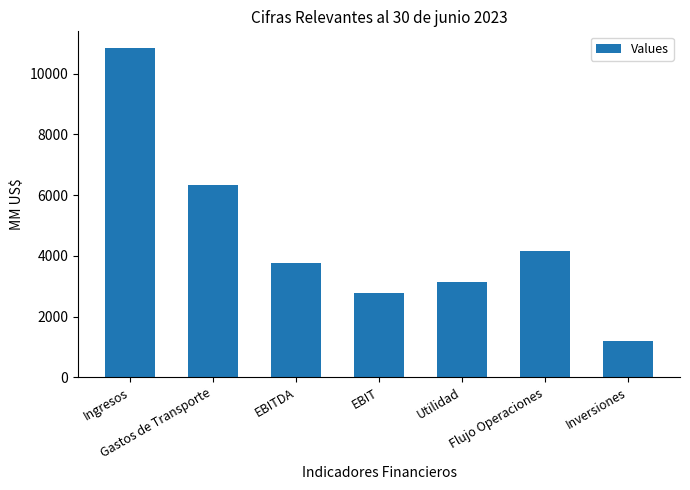

Reading left to right, transcribe all the data shown in this chart.

10847	6330	3775	2762	3133	4143	1199